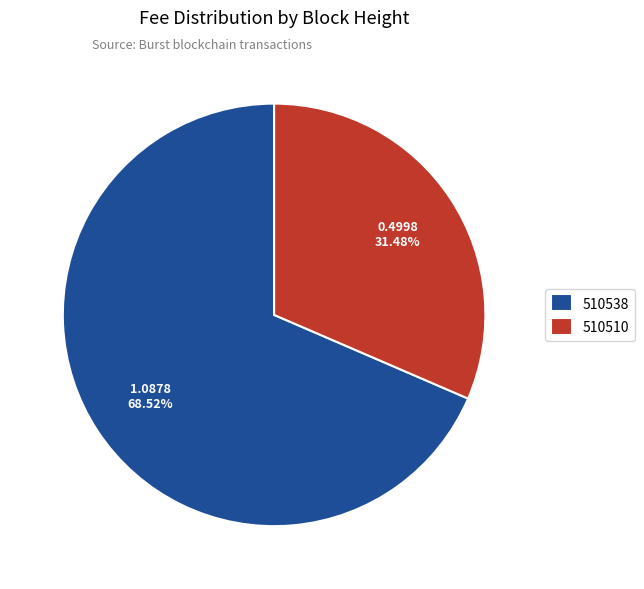

Which category has the smallest portion of the pie?

510510